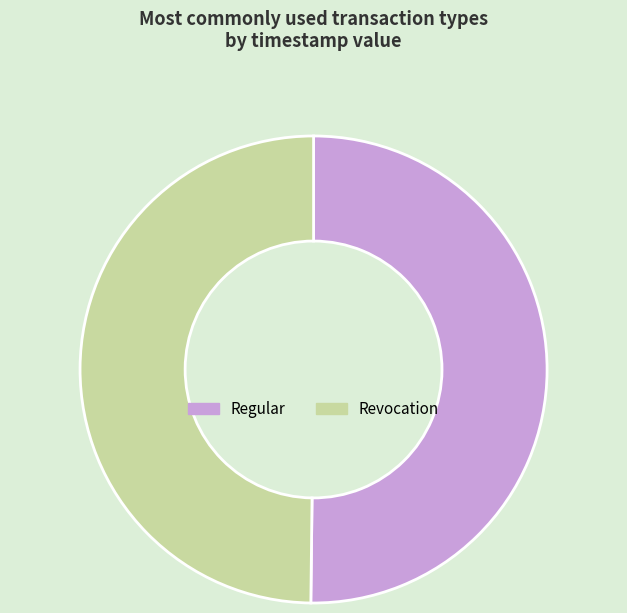

How many slices are in this pie chart?

2